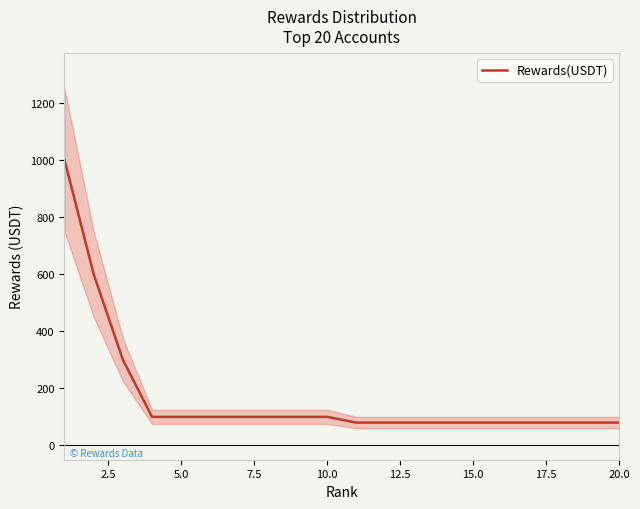

What is the highest value of the Rewards(USDT) series?

1000